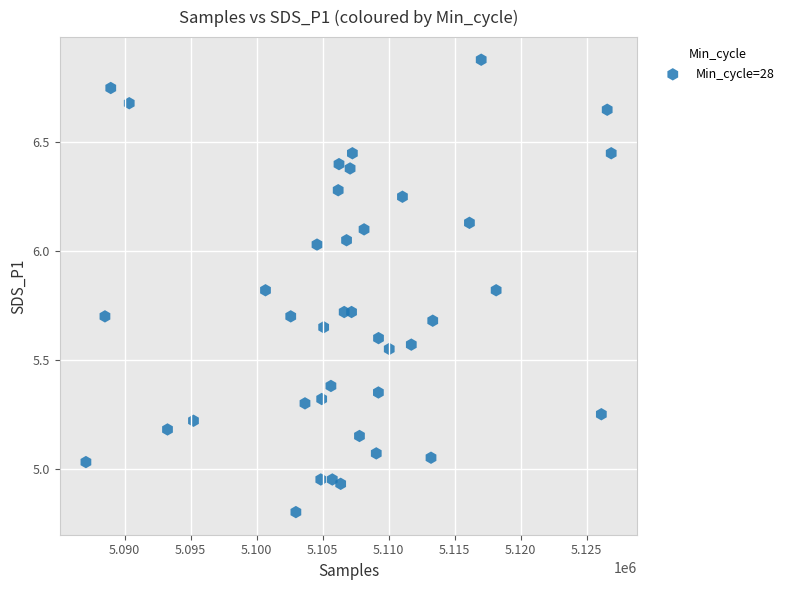

What is the range of Y values (max minus min)?

2.1